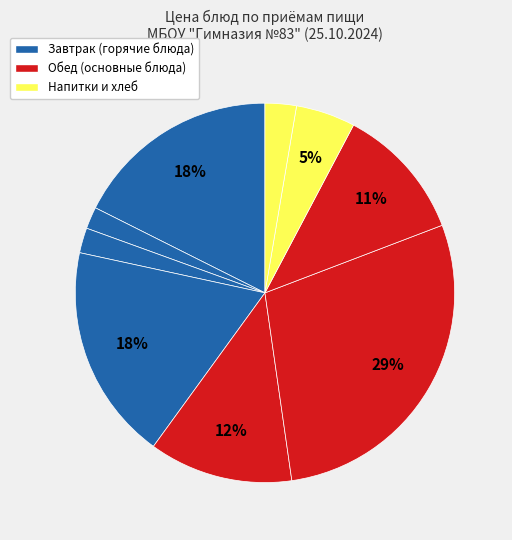

Rank the categories by value from lowest to highest.

Чай с сахаром, Батон, Булочка Здоровье из ржаной муки, Компот из сухофруктов, Картофельное пюре, Борщ из свежей капусты с курицей, Каша манная молочная с маслом, Сырники из творога, Суфле Рыбка золотая (минтай)